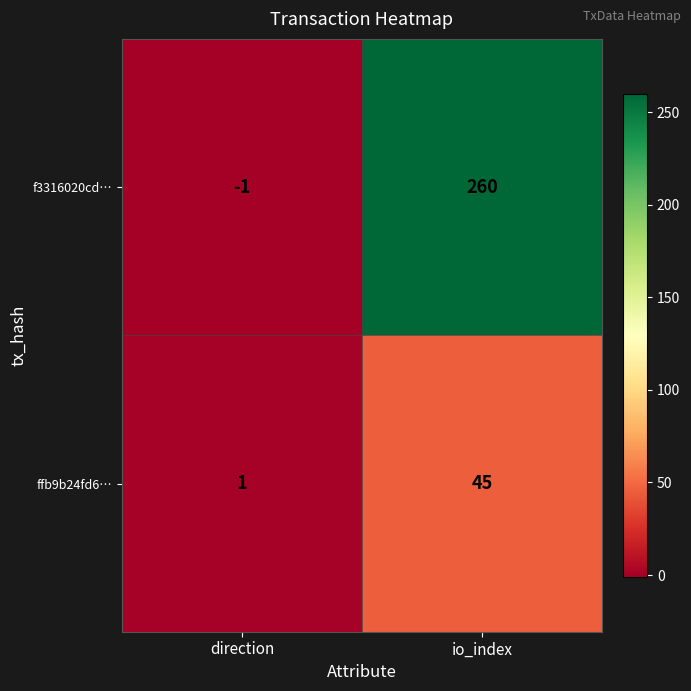

Reading left to right, extract all data points from this chart.

f3316020cd…: -1	260
ffb9b24fd6…: 1	45